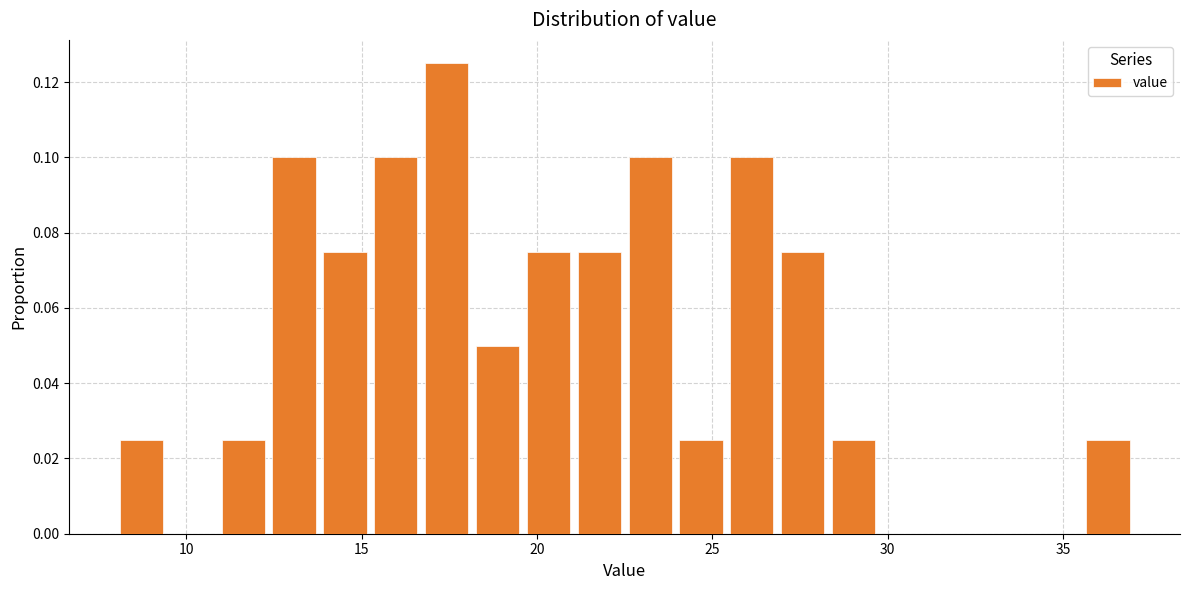

Around what value on the x-axis is the tallest bar? Give the approximate position of its centre, as read against the axis.

17.5